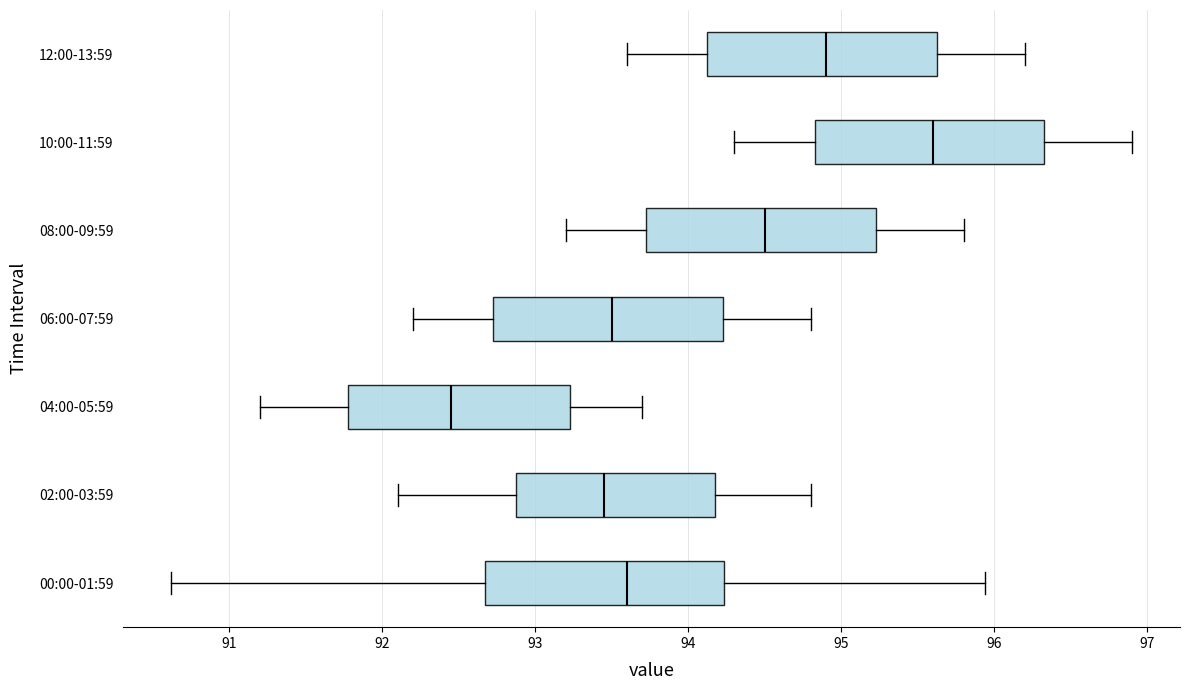

Which box's median line is the furthest to the left?

04:00-05:59